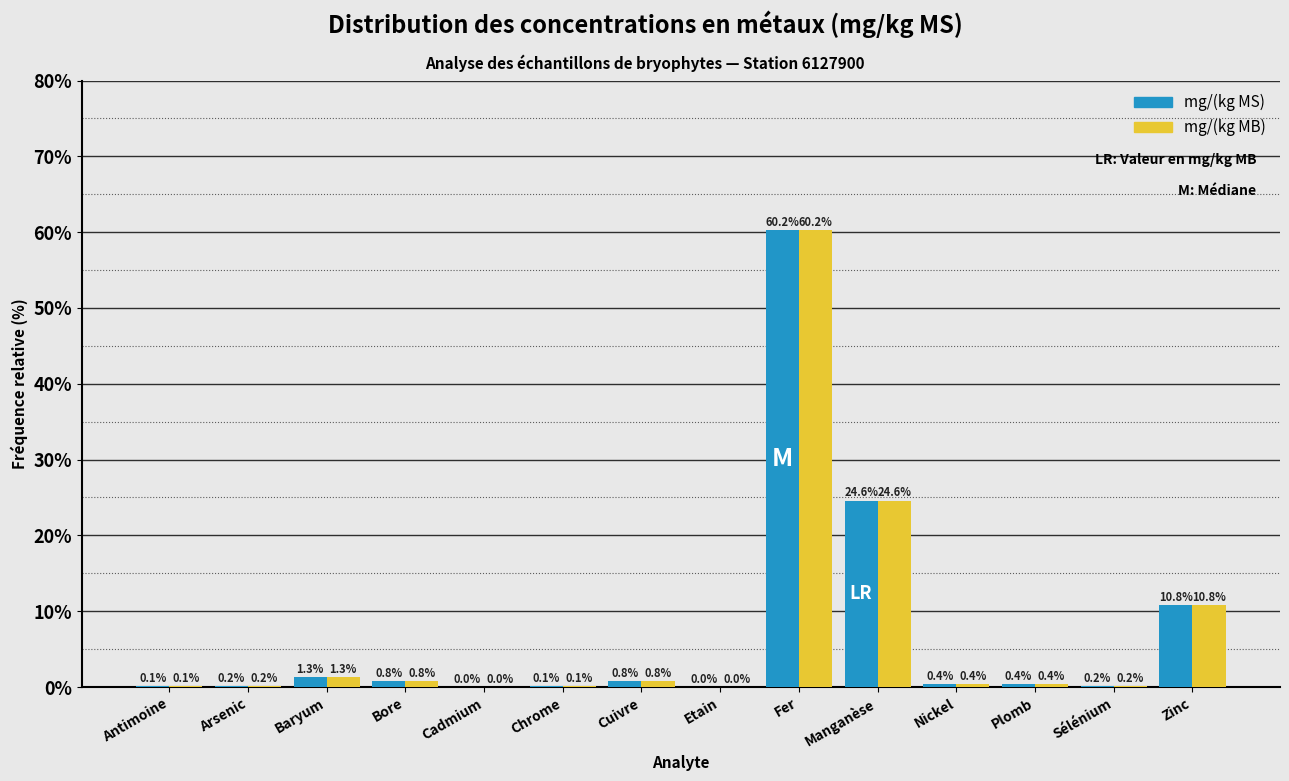

True or false: mg/(kg MS) has a value of 0.2 at Sélénium.

True